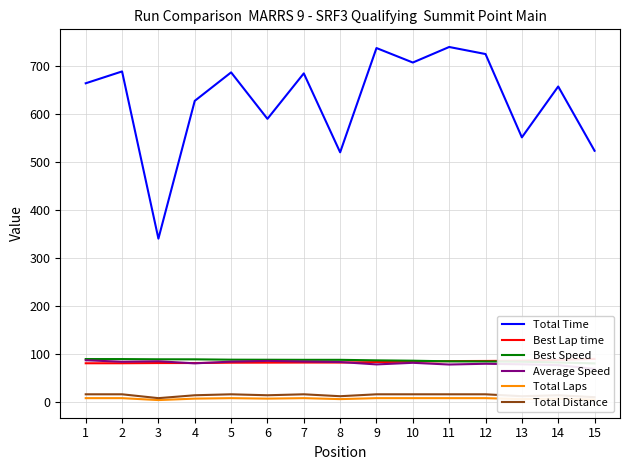

The value of Total Time at 4 is 626.7. True or false?

True